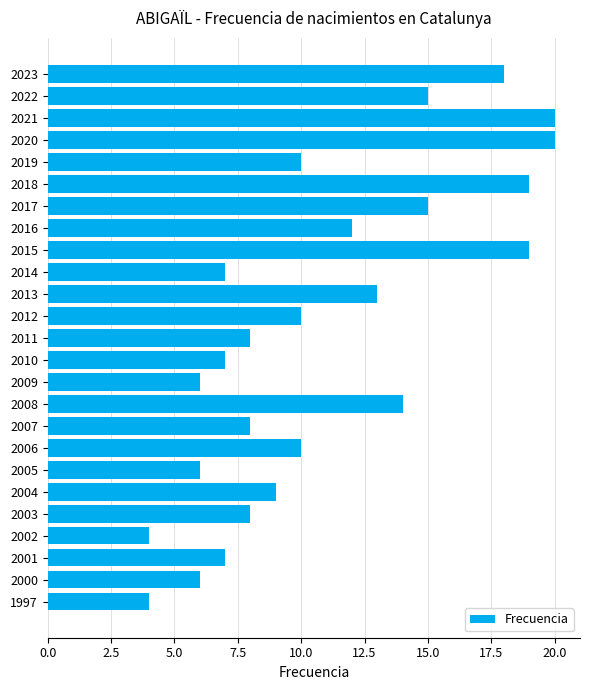

Approximately how many times larger is the value at 2022 compared to 2012?

1.5